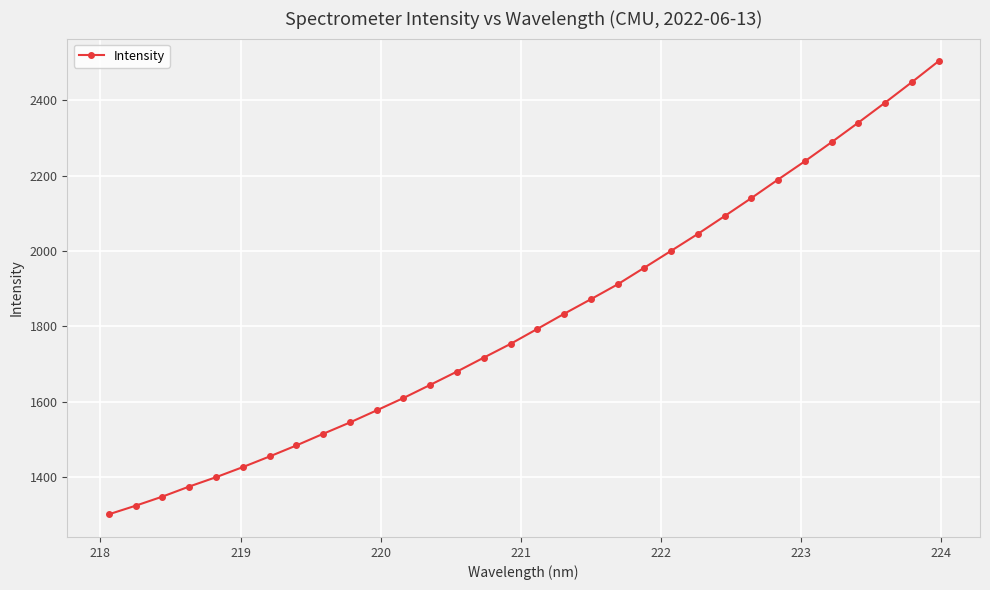

How many data points does each series have?

32